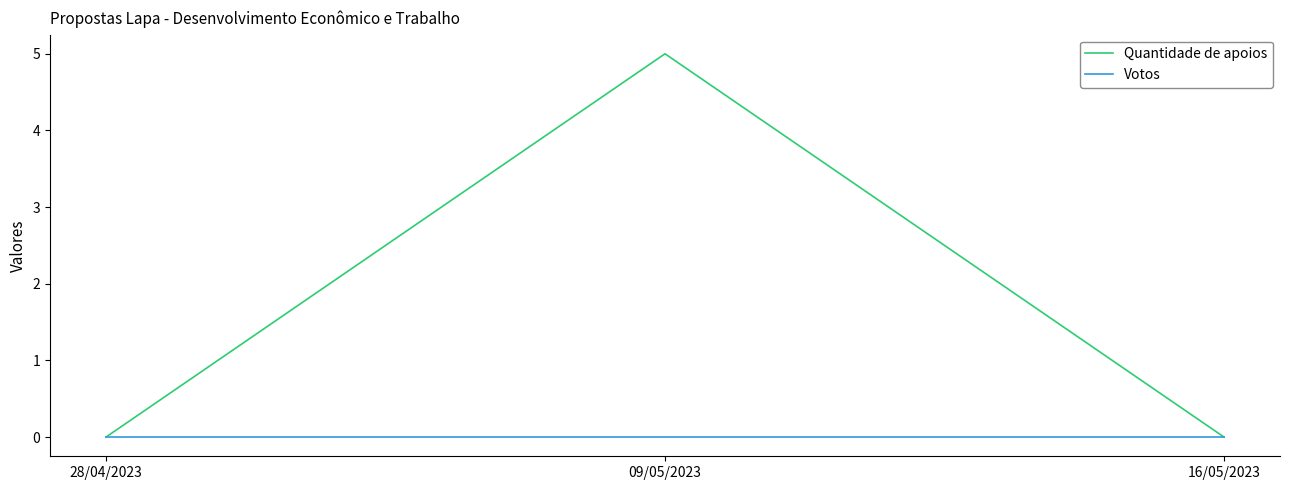

What position from the right is 28/04/2023?

3